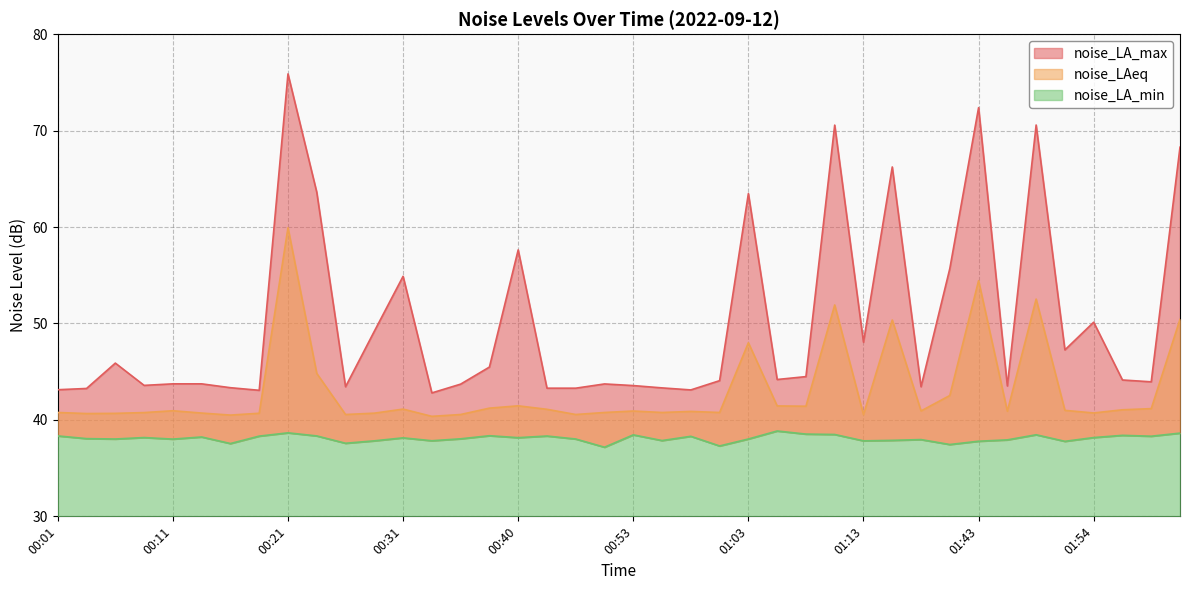

Where is noise_LA_max nearest to the value 59?

00:40